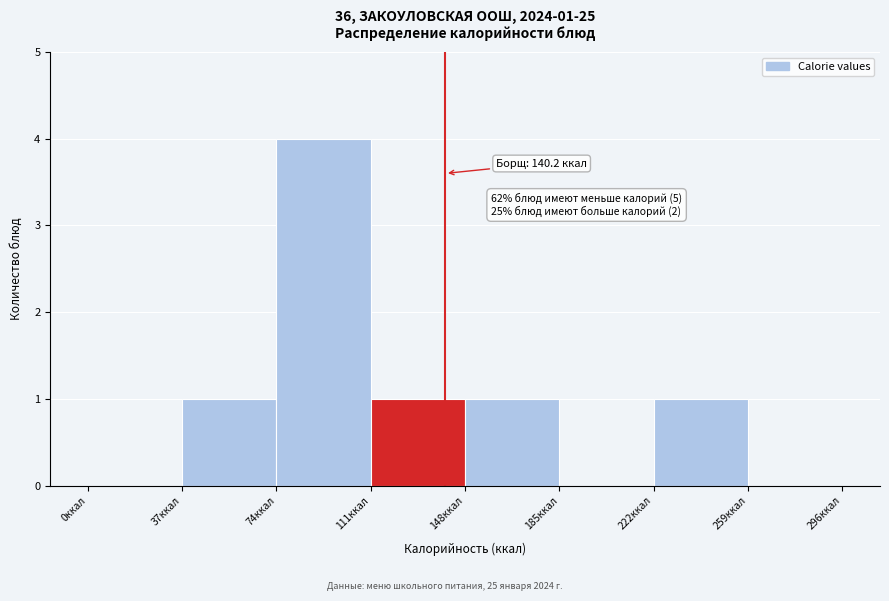

Which range on the x-axis has the tallest bar?

74 to 111